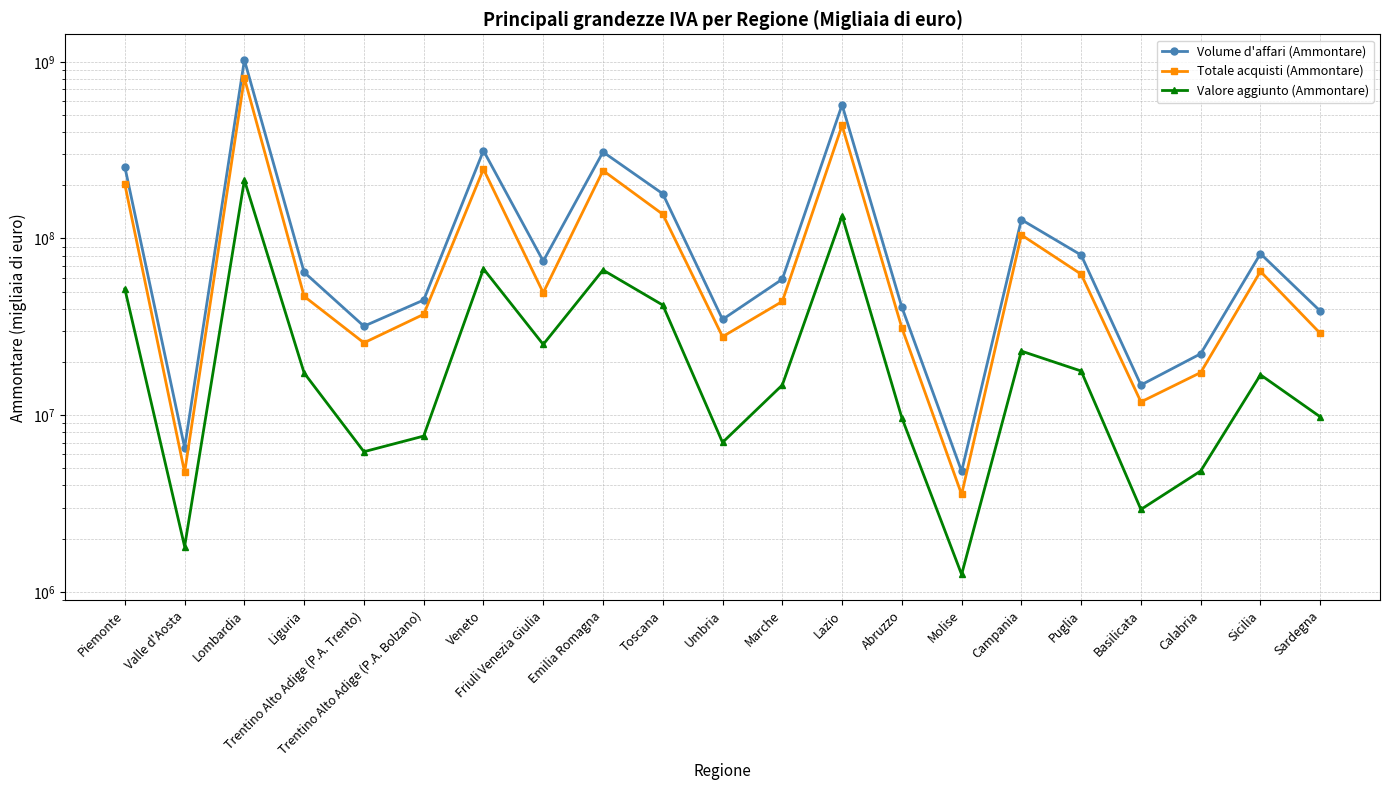

Rank the series by their average value, from lowest to highest.

Valore aggiunto (Ammontare), Totale acquisti (Ammontare), Volume d'affari (Ammontare)